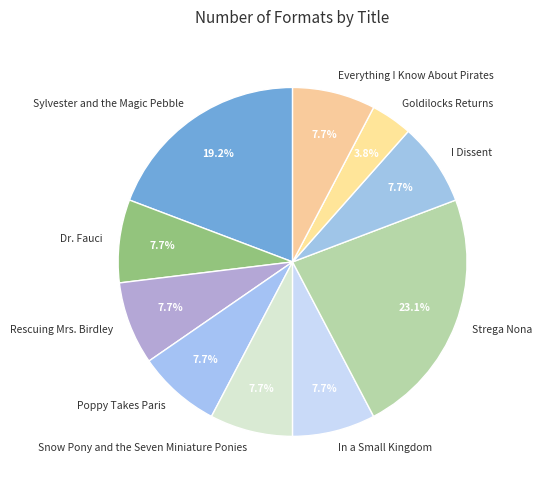

Is there a majority slice in this chart?

No